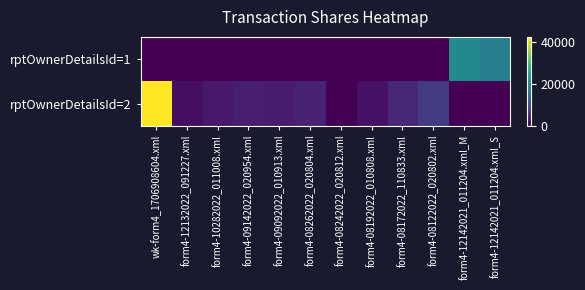

What is the total value across all series at form4-08262022_020804.xml?

4016